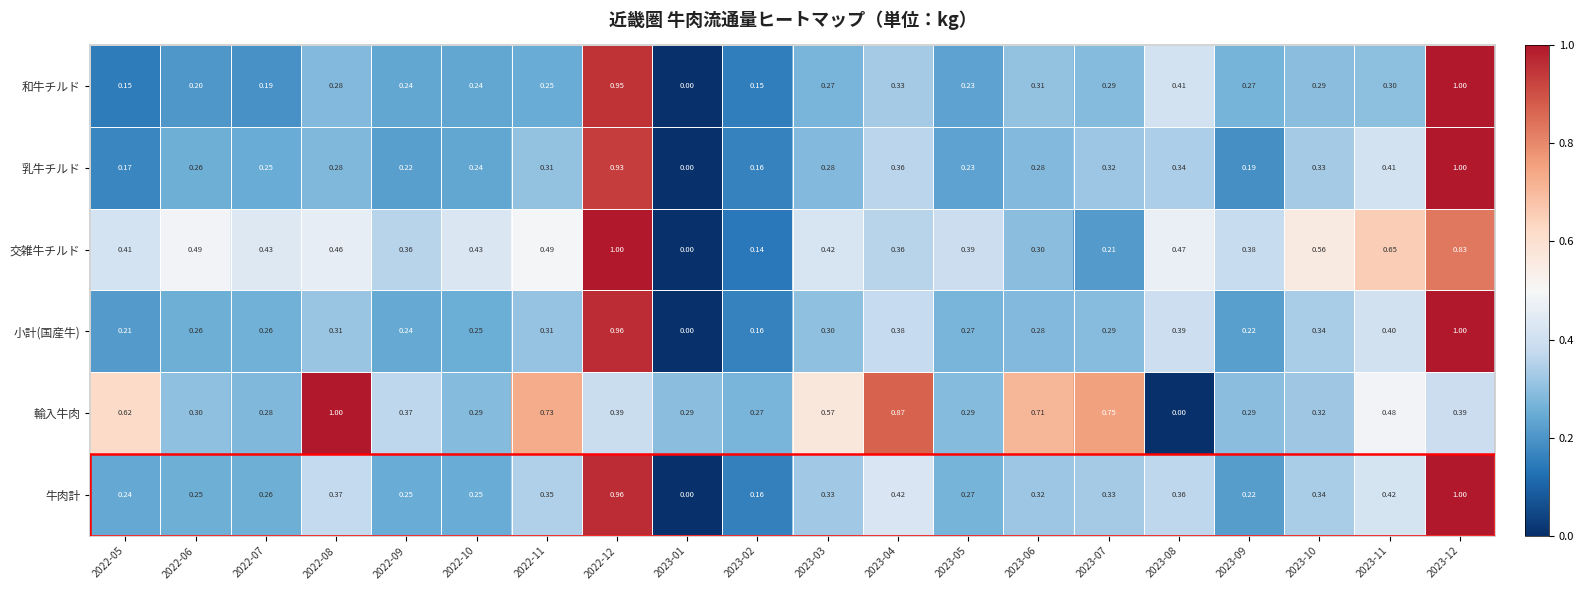

Between 2022-05 and 2023-03, which series saw the biggest shift?

和牛チルド